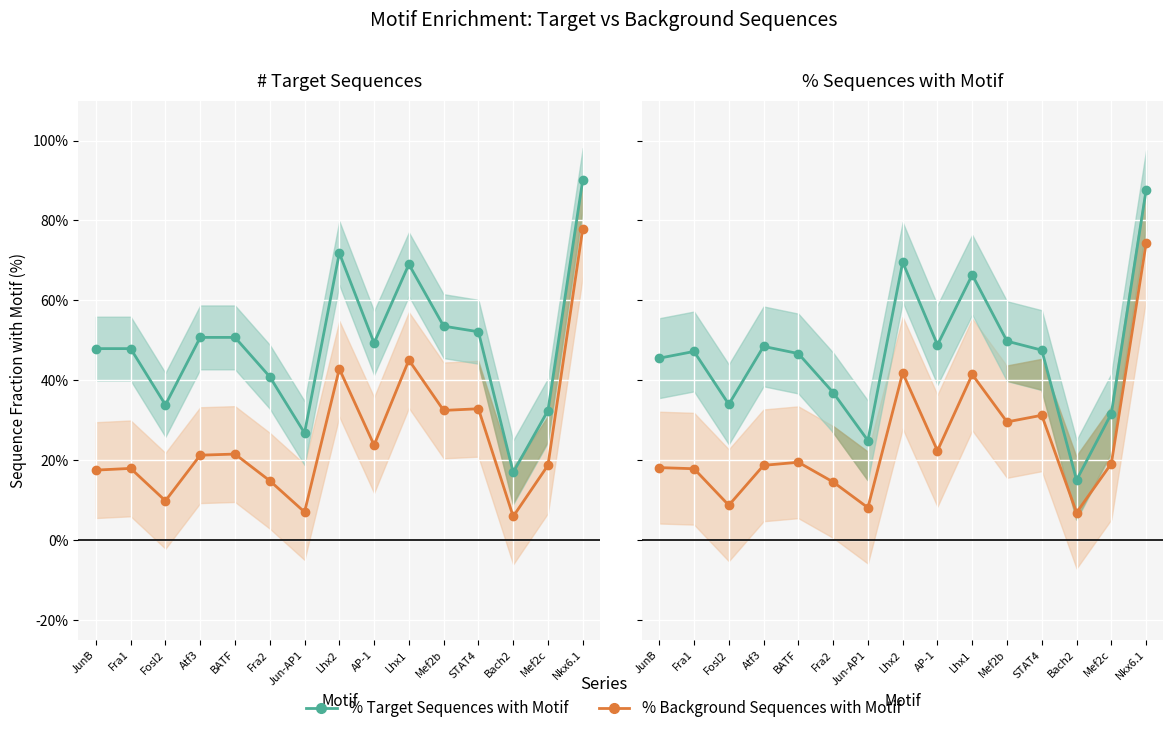

In % Background Sequences with Motif, how many points are lower than both neighbors (excluding endpoints)?

5